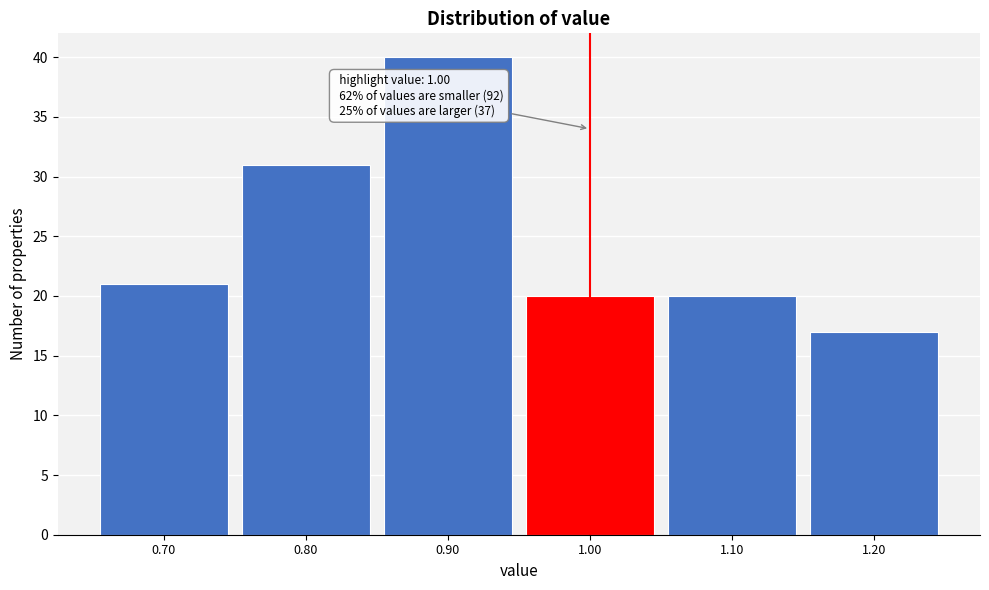

Over which range of the x-axis is the bar tallest?

0.85 to 0.95